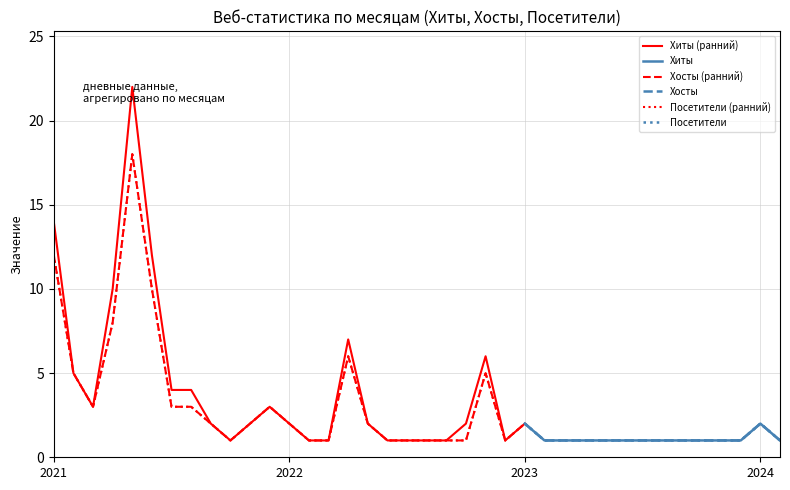

What is the spread (max minus min) of values at 2022-04?

1